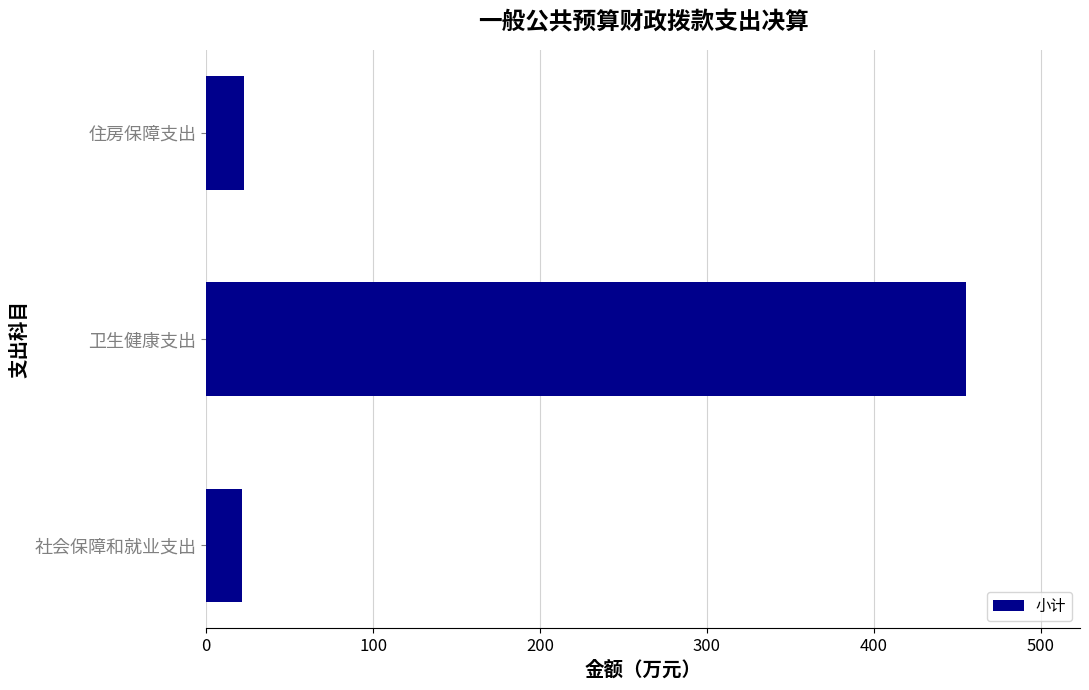

How many data points are less than 22?

1